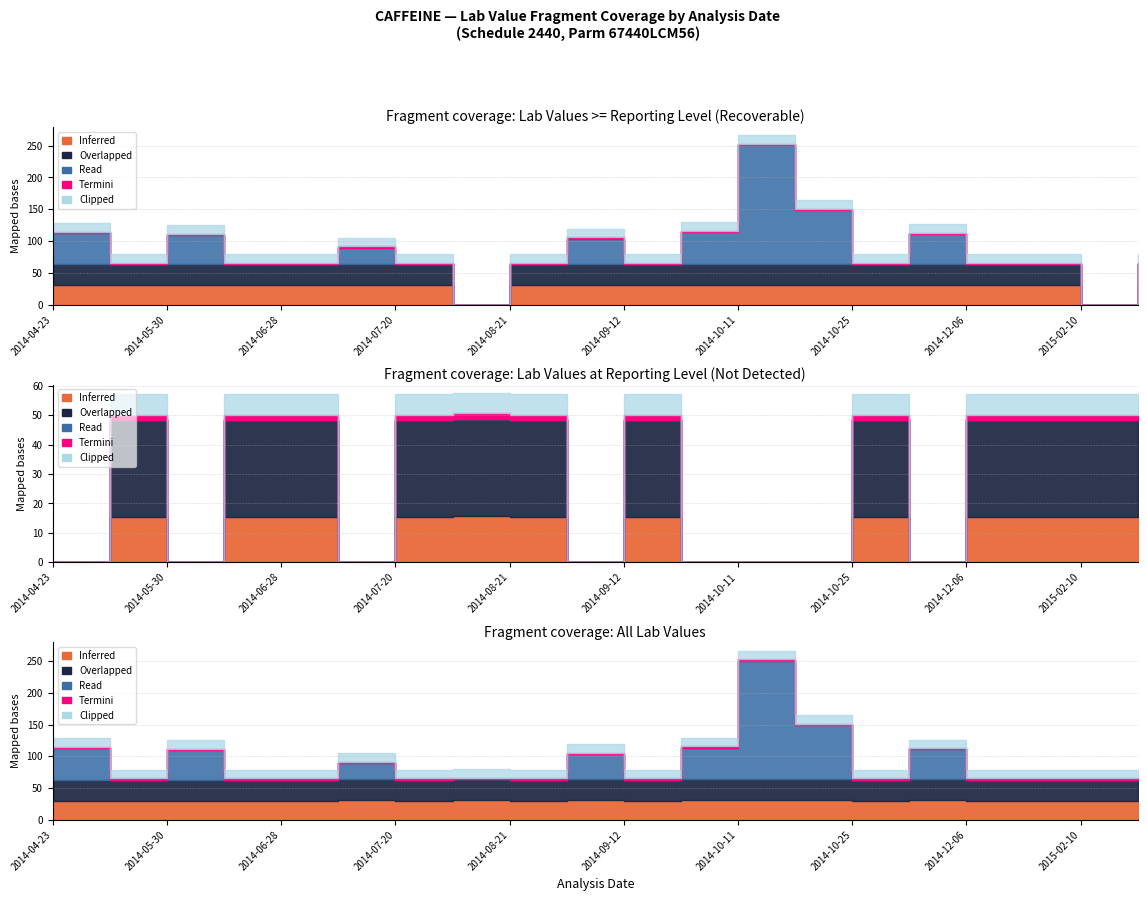

At which label does Lab Value reach its minimum?

2014-08-16